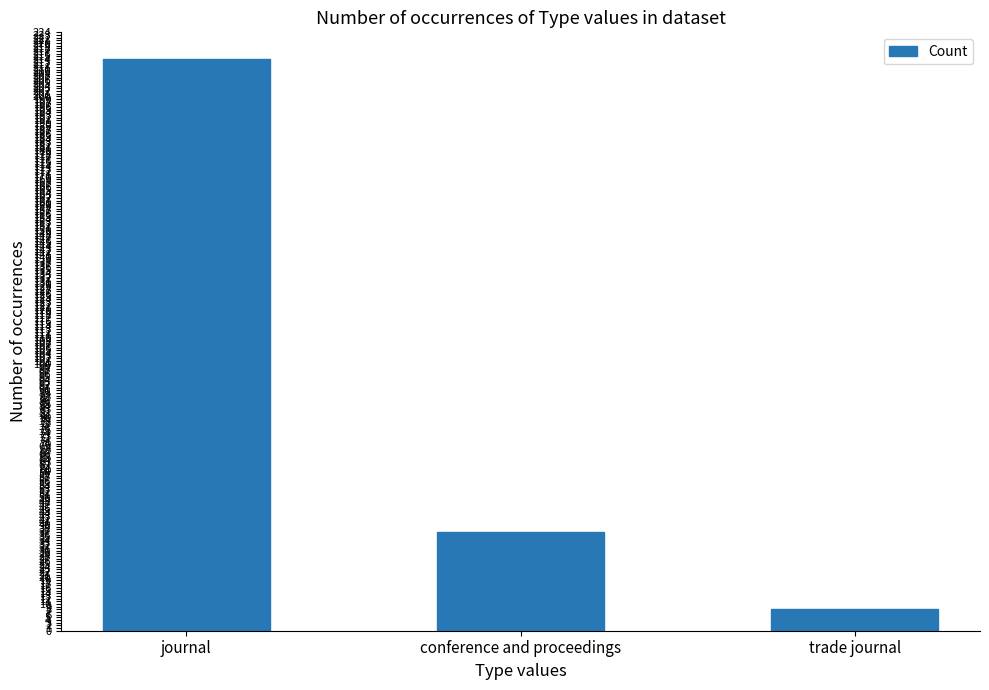

What is the label of the 2nd bar from the left?

conference and proceedings